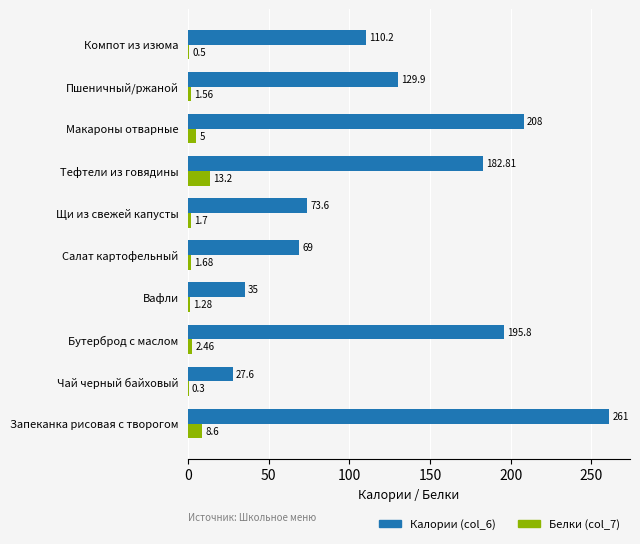

Where is Белки (col_7) nearest to the value 6?

Макароны отварные